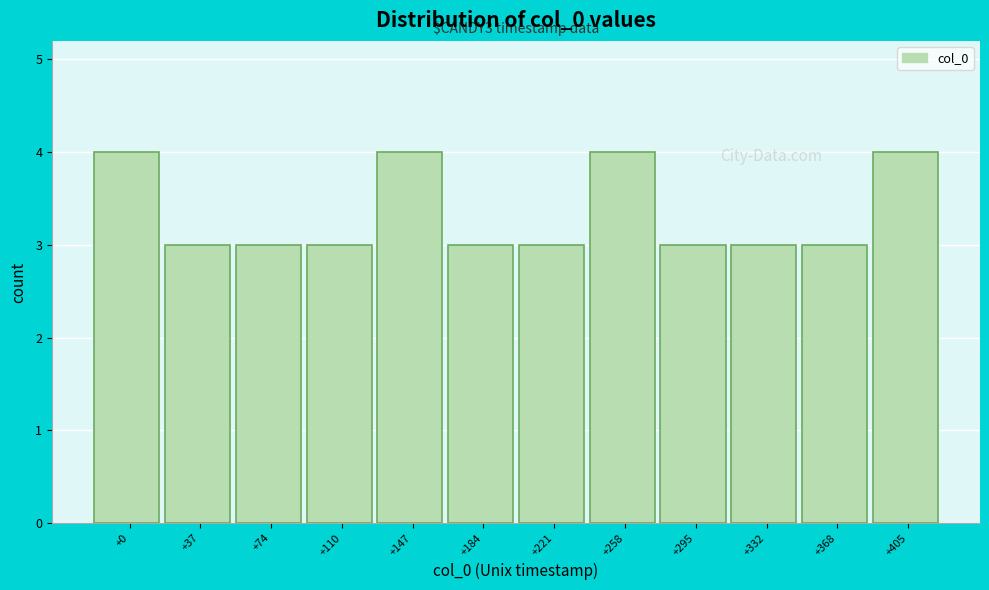

Reading left to right, list all the values displayed in this chart.

4	3	3	3	4	3	3	4	3	3	3	4